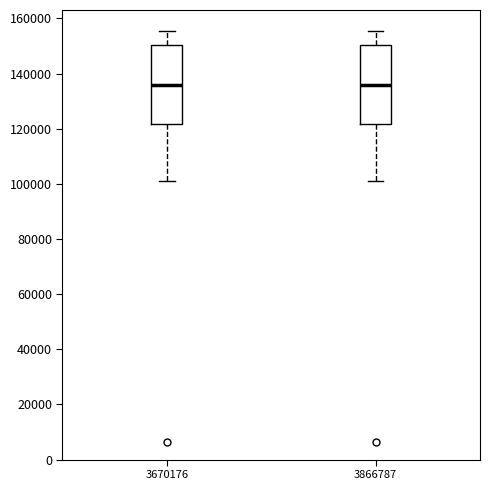

Where does the upper whisker of the box at x = 3866787 end on the y-axis? The values are not printed on the chart, so give them approximately, as read against the axis.

156000